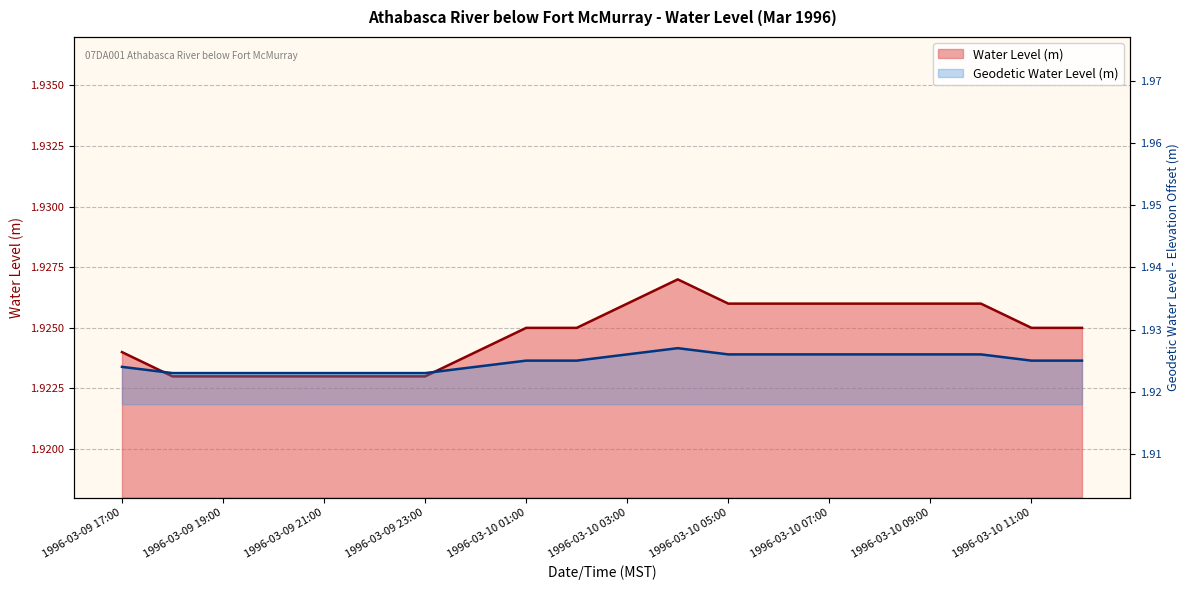

Where is Geodetic Water Level (m) nearest to the value 1?

1996-03-09 18:00